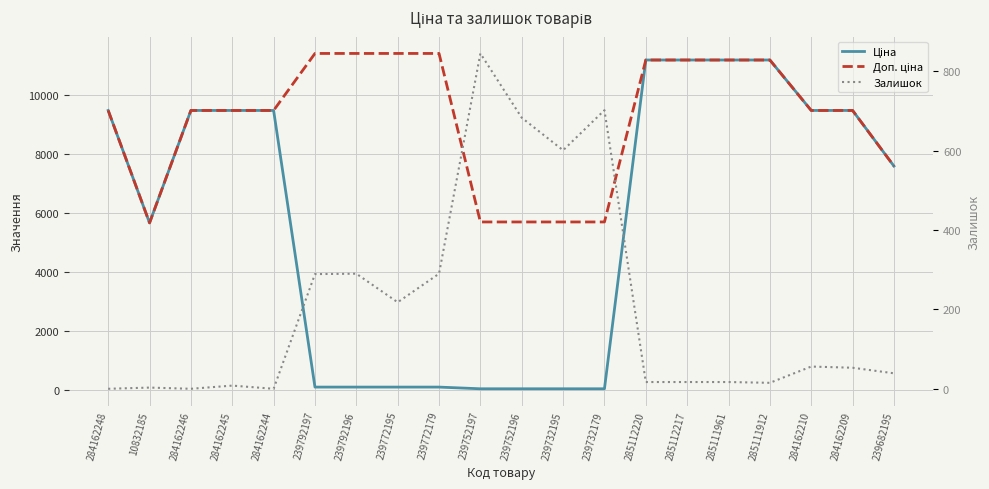

How many times do Ціна and Залишок cross each other?

2